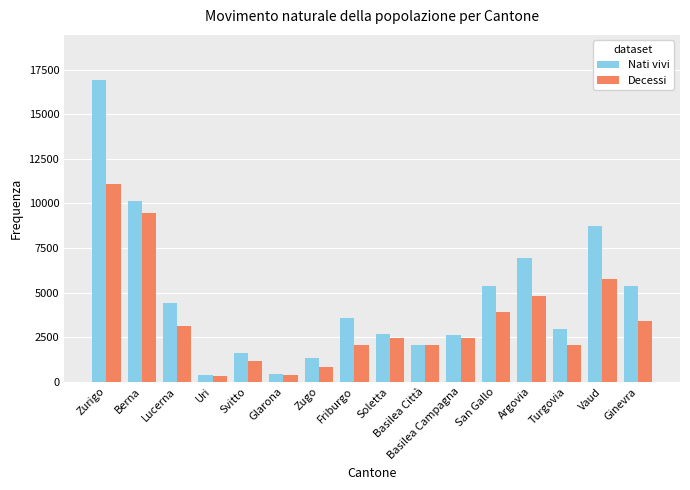

The Nati vivi series shows 2318 at Ginevra. True or false?

False